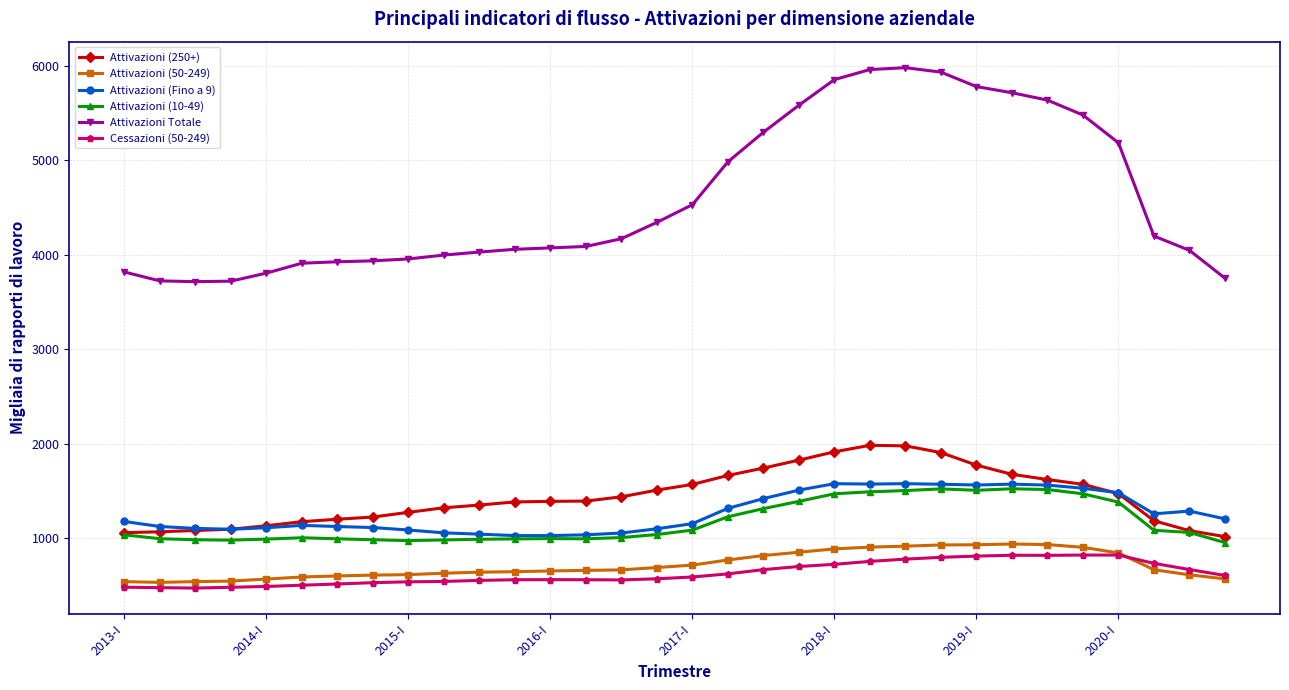

True or false: Cessazioni (50-249) and Attivazioni (10-49) cross at least once.

False